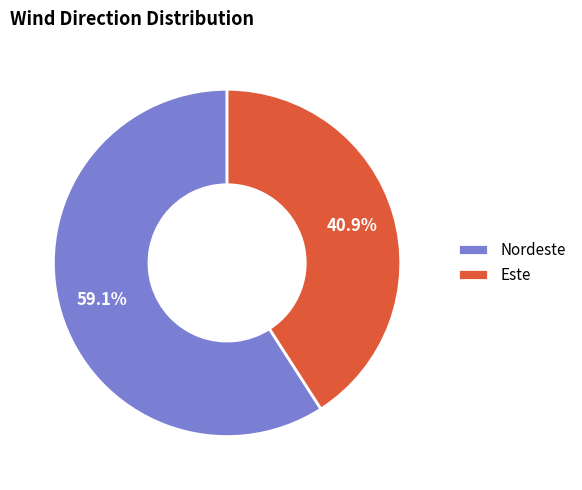

To the nearest percent, what is the average slice percentage?

50%